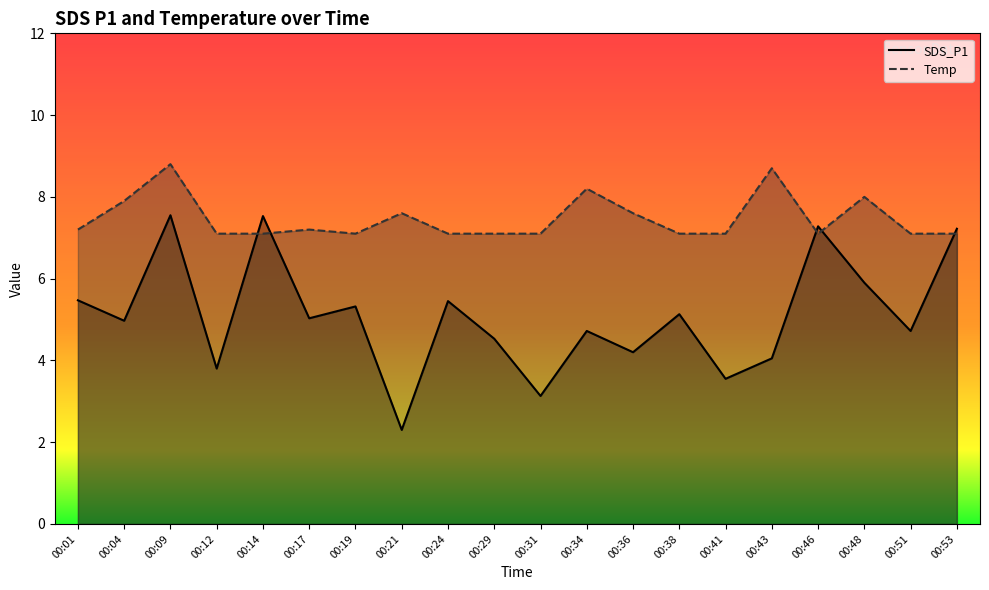

Does the chart display data point markers on the line(s)?

No